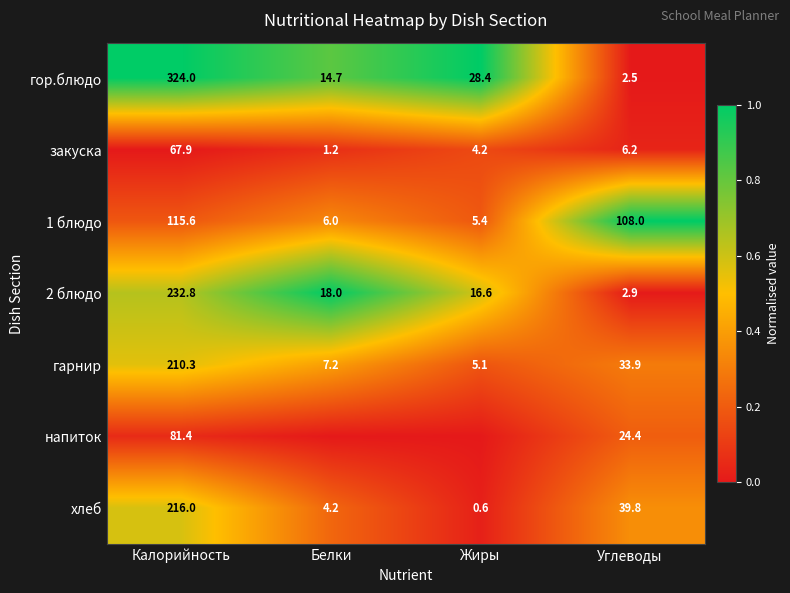

List the labels in order of гарнир value, largest first.

Калорийность, Углеводы, Белки, Жиры